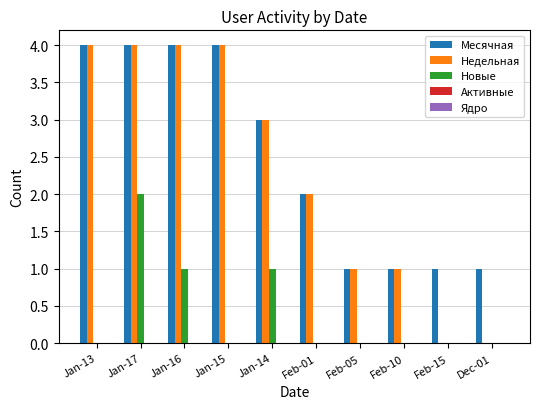

Which series has the largest total across all categories?

Месячная